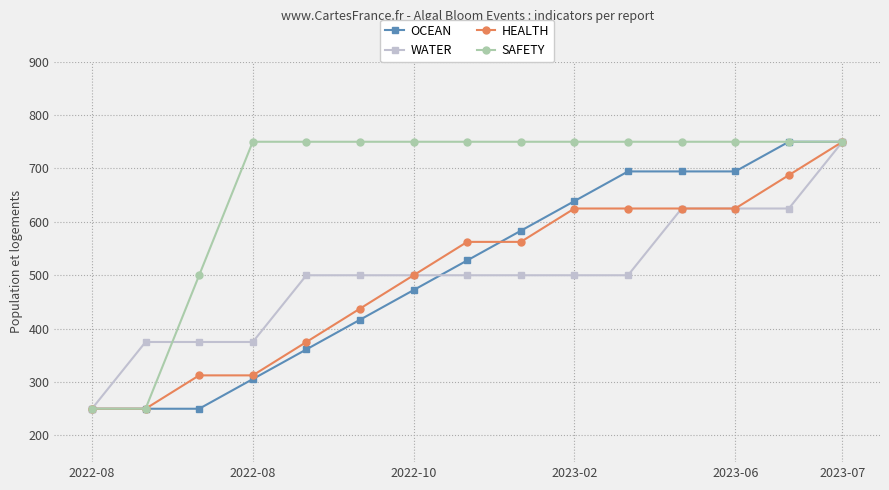

What is the value of the SAFETY point at the 13th from the left?

750.0